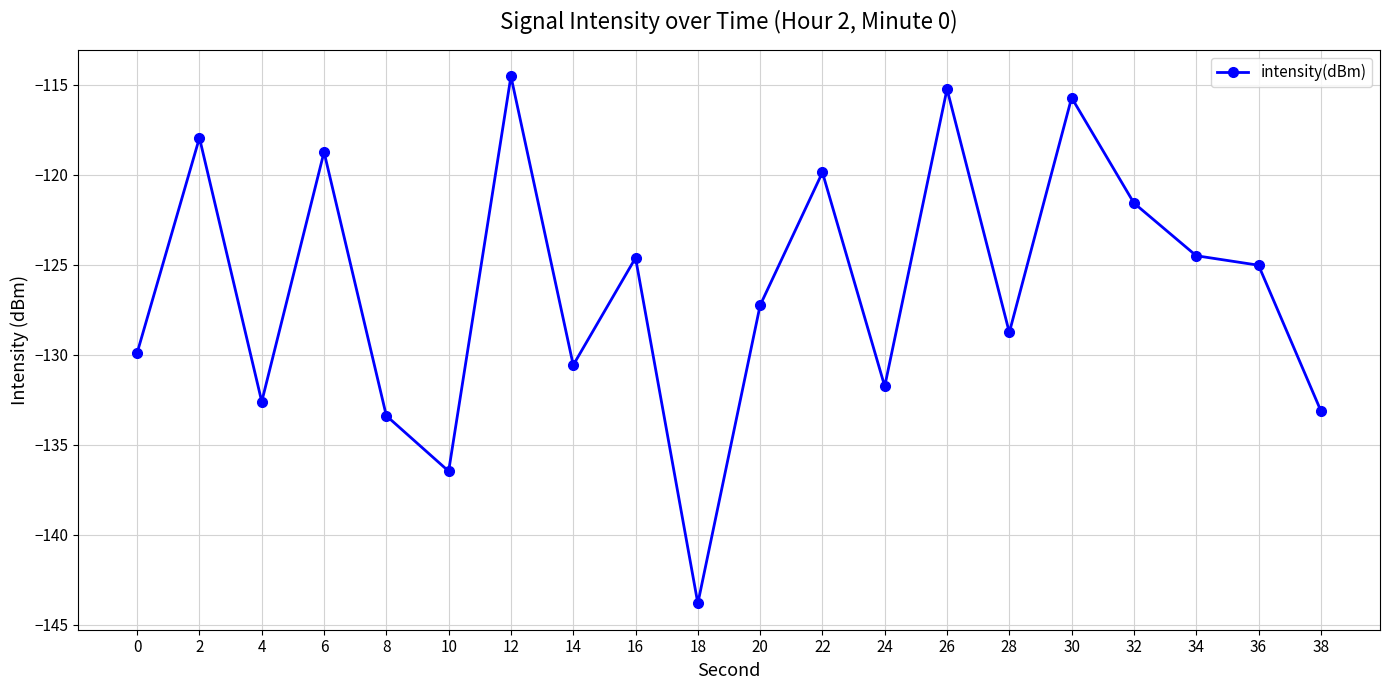

True or false: there are more than 2 points higher than both neighbors.

True